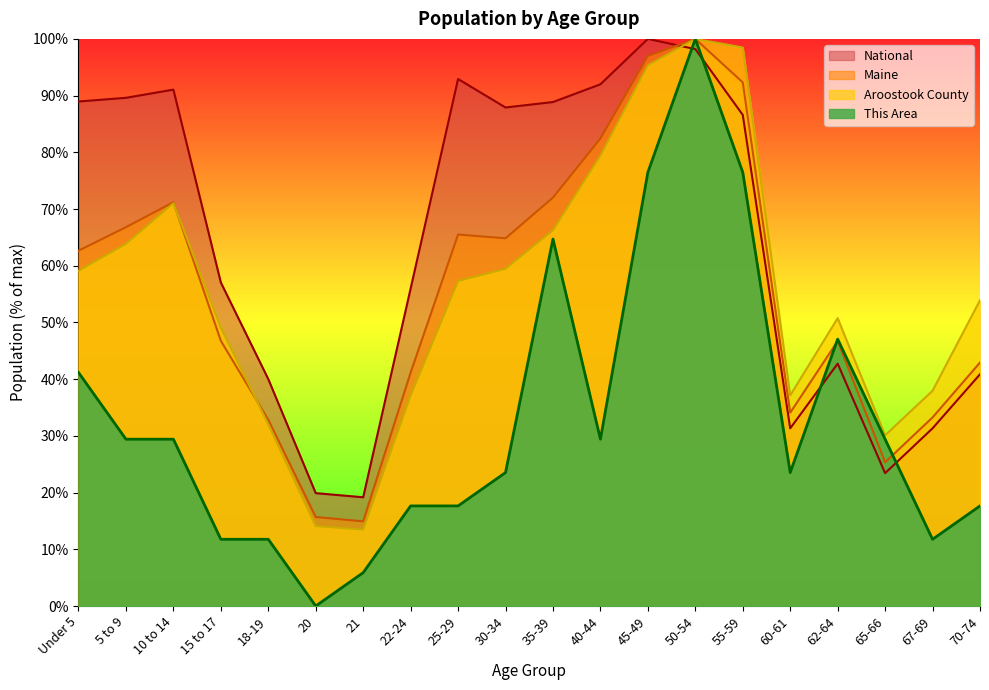

At which label does National first exceed 86?

Under 5